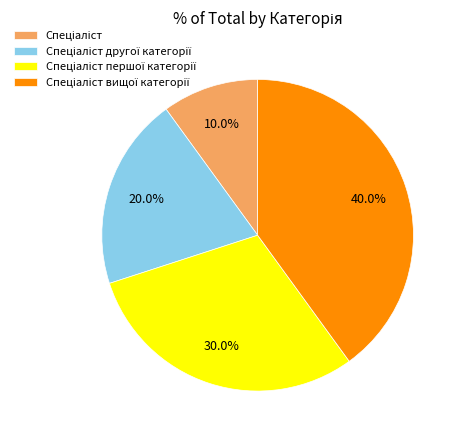

How many segments does this pie chart have?

4